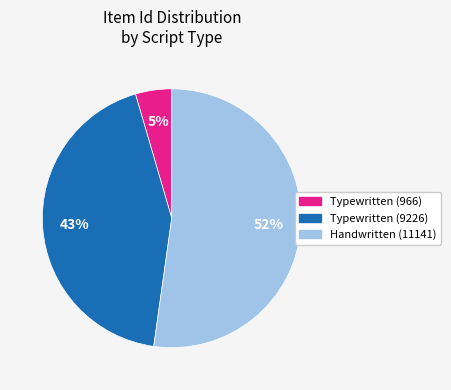

Does any single category account for the majority?

Yes